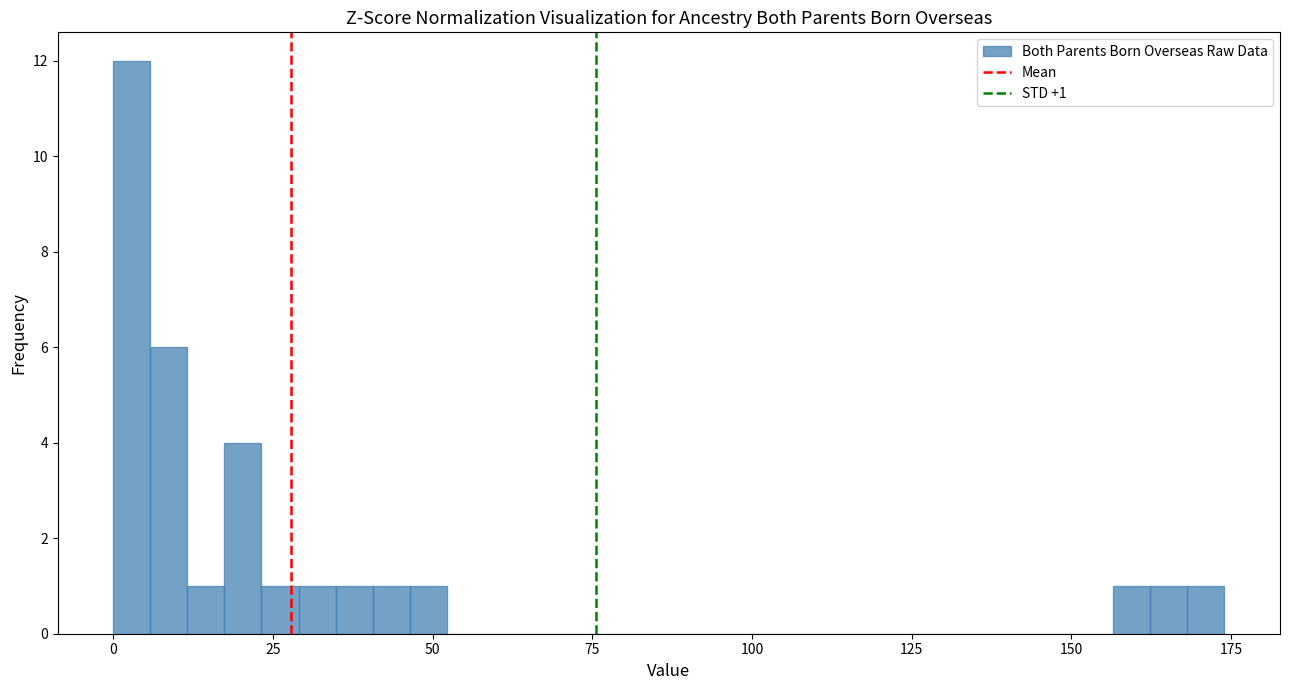

Read against the x-axis, roughly where is the centre of the tallest bar?

5